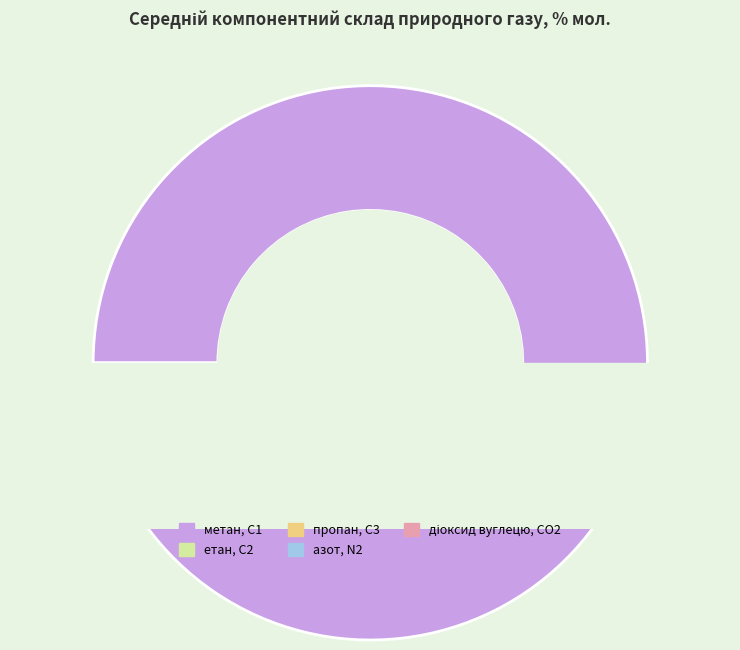

True or false: азот, N2 accounts for 13% of the total.

False